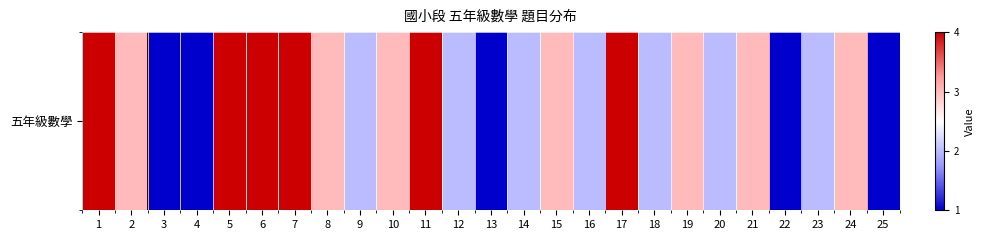

The value at 12 is 2. True or false?

True